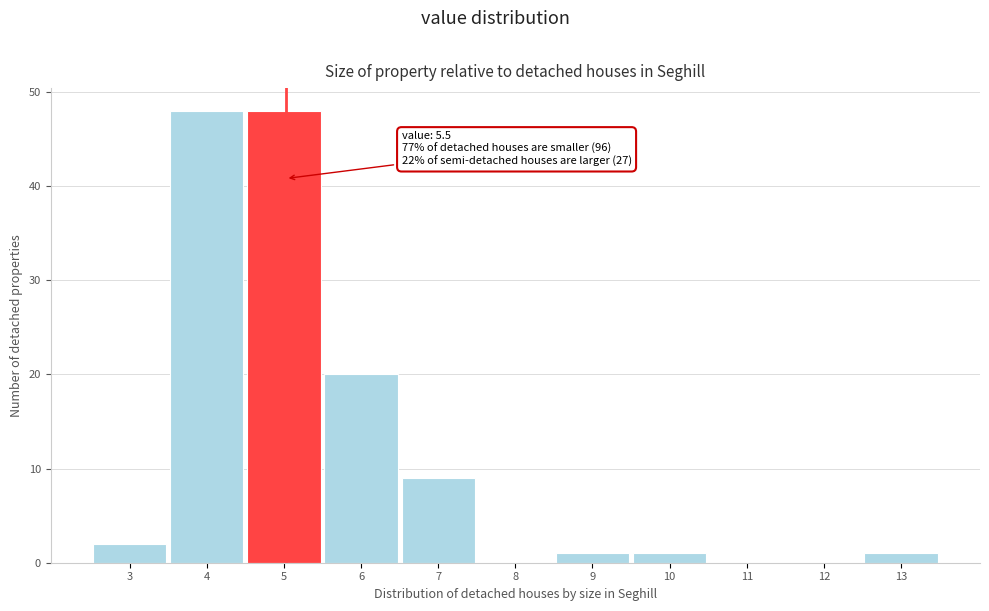

Reading right to left, transcribe all the data shown in this chart.

13=1	12=0	11=0	10=1	9=1	8=0	7=9	6=20	5=48	4=48	3=2